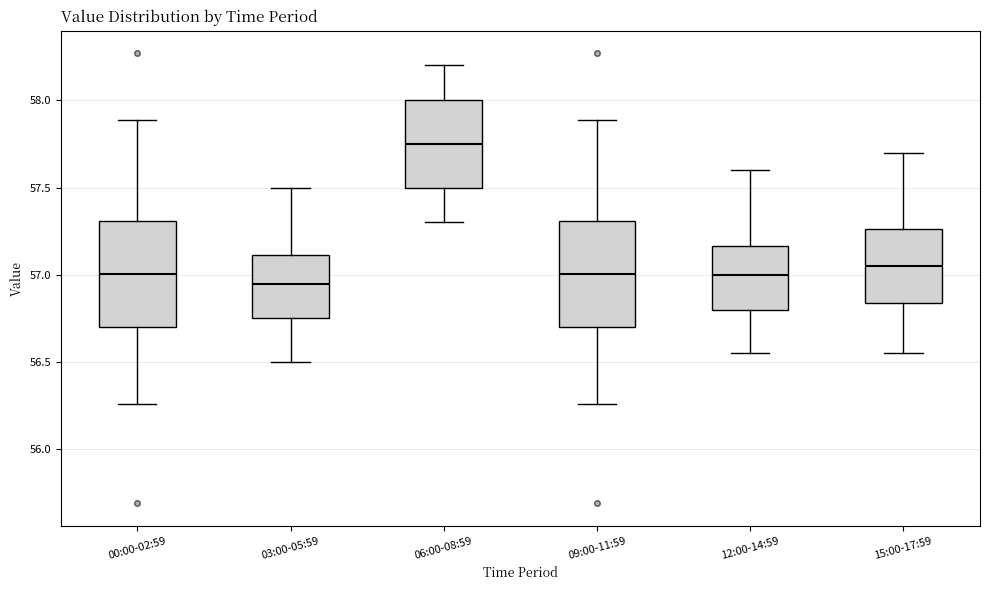

Reading left to right, transcribe this box plot: for each box, give where its median line is, the range the box spans, and where its two whiskers end, as read against the y-axis. The values are not printed on the chart, so give them approximately, as read against the axis.

00:00-02:59: median 57.00, box 56.70 to 57.30, whiskers 56.25 to 57.90
03:00-05:59: median 56.95, box 56.75 to 57.10, whiskers 56.50 to 57.50
06:00-08:59: median 57.75, box 57.50 to 58.00, whiskers 57.30 to 58.20
09:00-11:59: median 57.00, box 56.70 to 57.30, whiskers 56.25 to 57.90
12:00-14:59: median 57.00, box 56.80 to 57.15, whiskers 56.55 to 57.60
15:00-17:59: median 57.05, box 56.85 to 57.25, whiskers 56.55 to 57.70